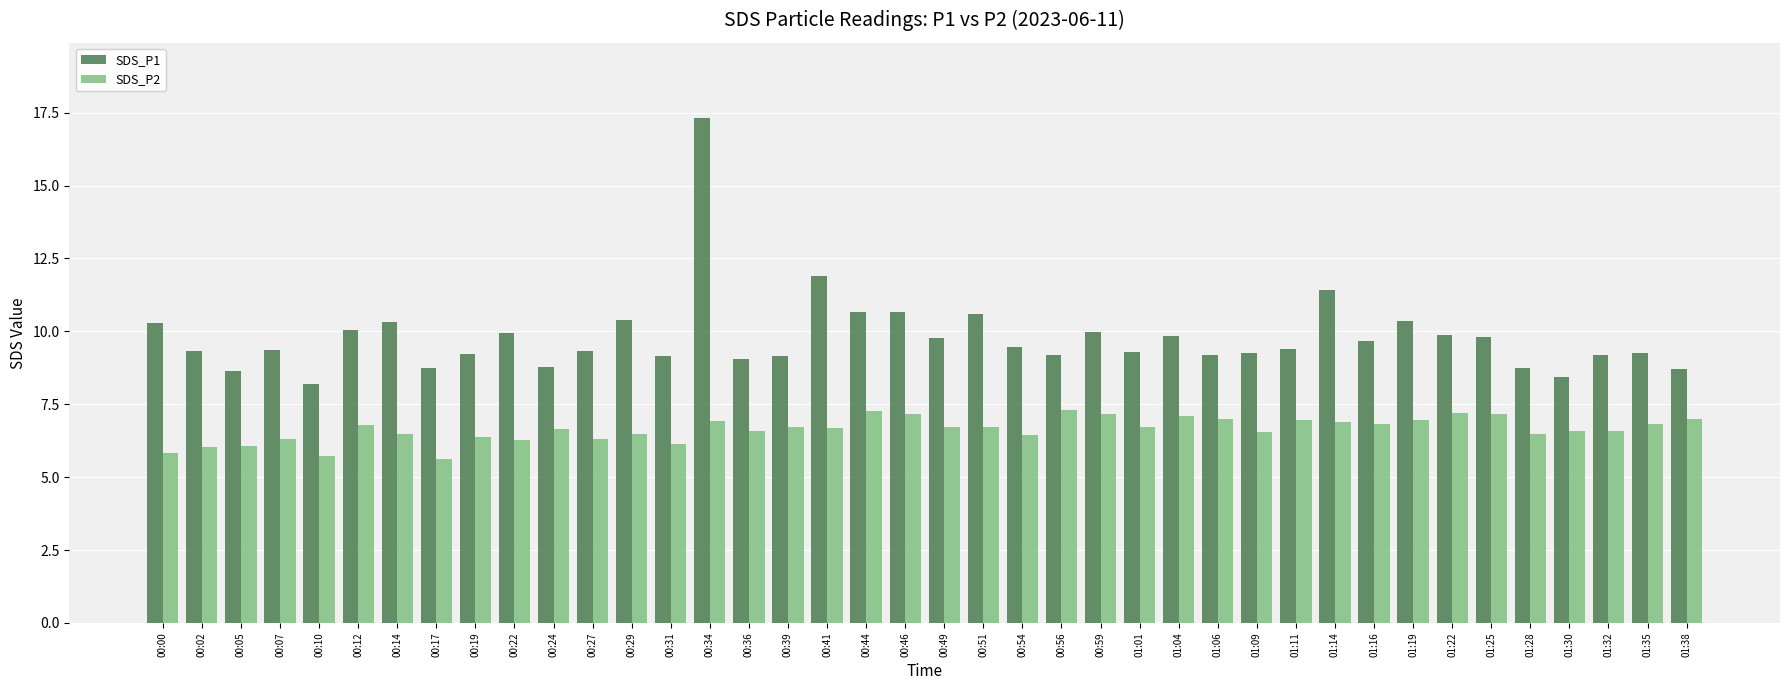

What is the difference between the maximum and minimum values in the SDS_P2 series?

1.7